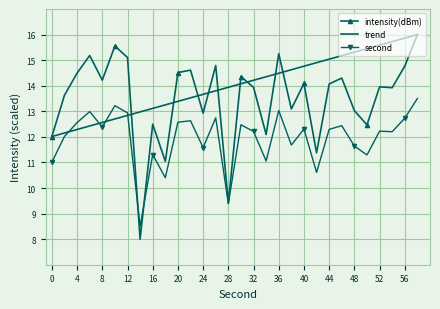

What is the smallest value displayed?

8.0